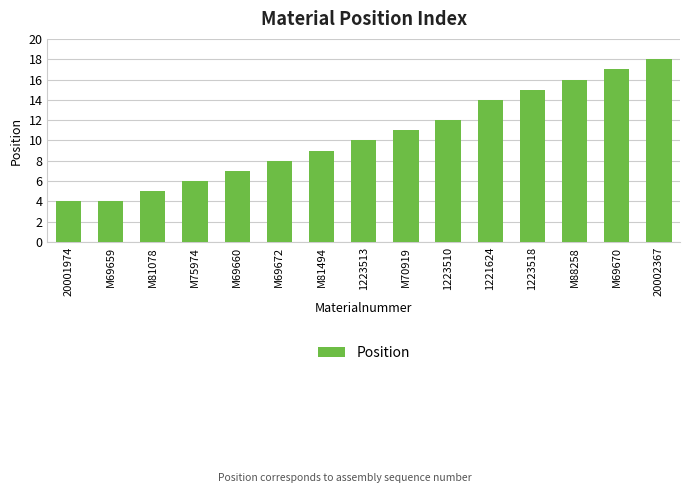

Which category has the highest value across all series?

20002367